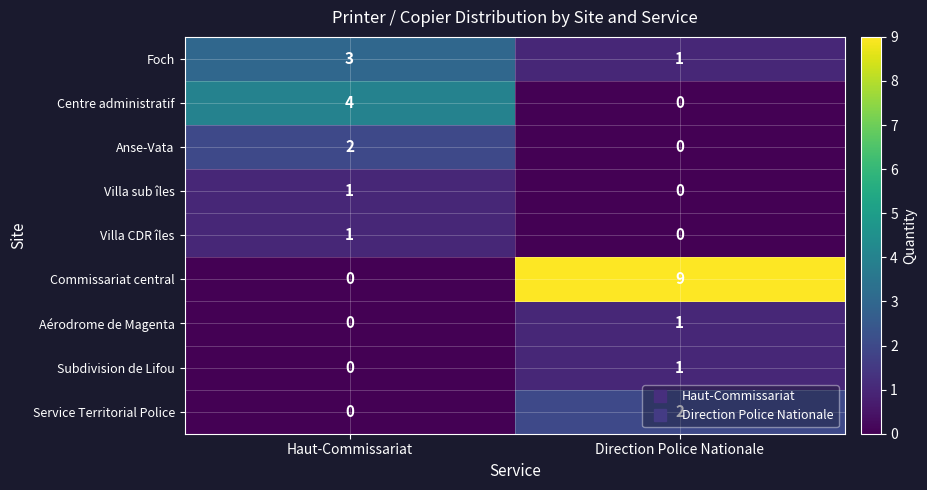

True or false: Foch has a value of 4 at Haut-Commissariat.

False